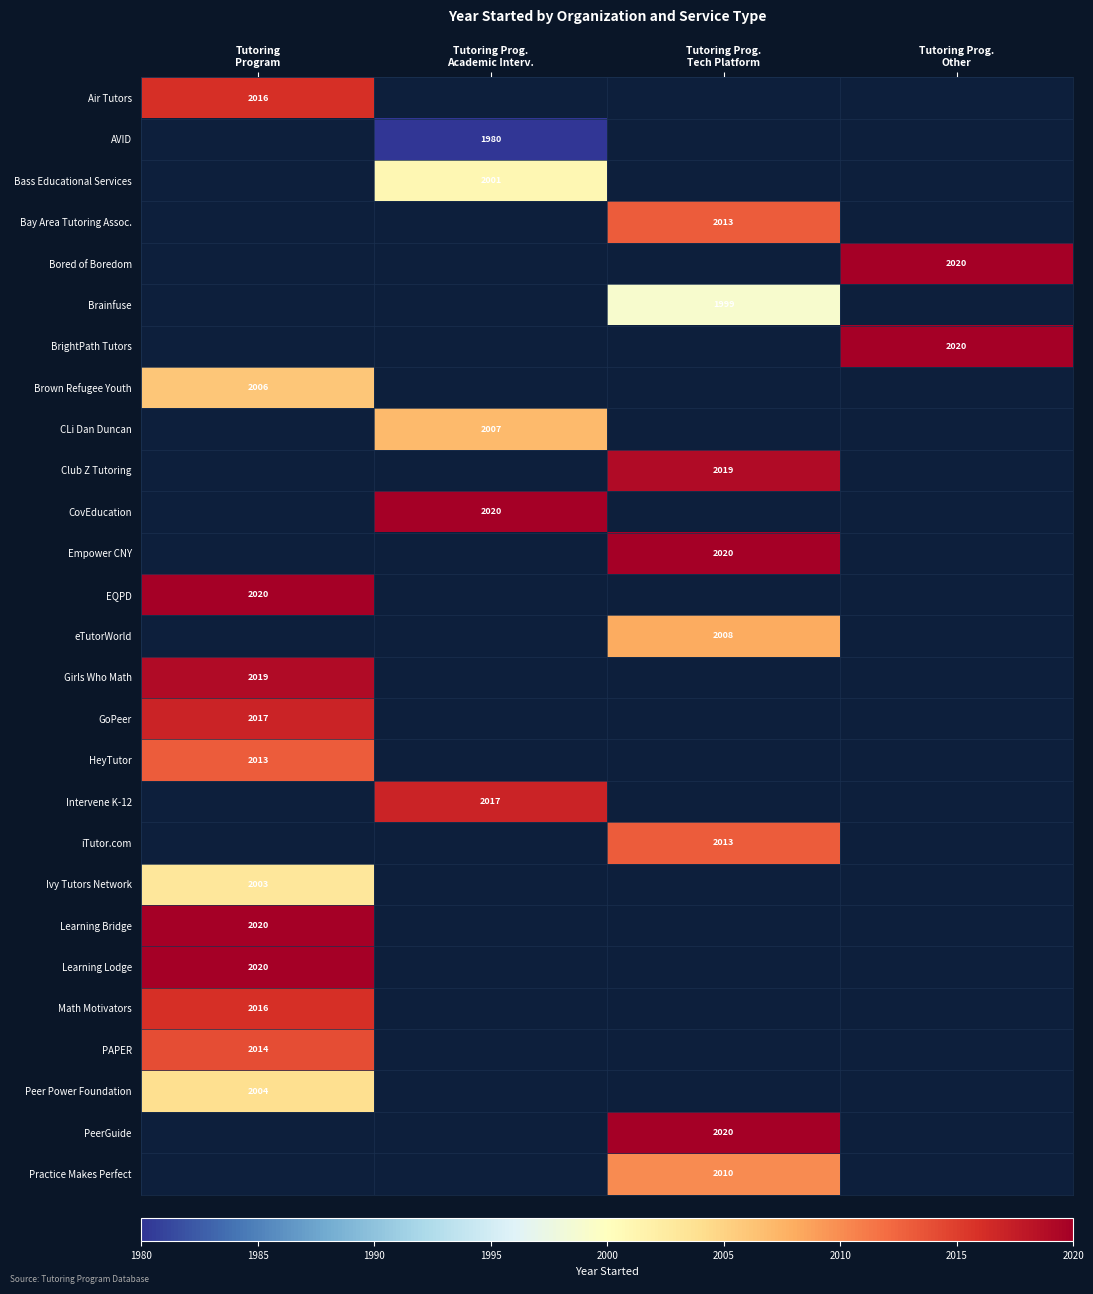

True or false: PeerGuide has a value of 494.5 at Tutoring Prog. Tech Platform.

False